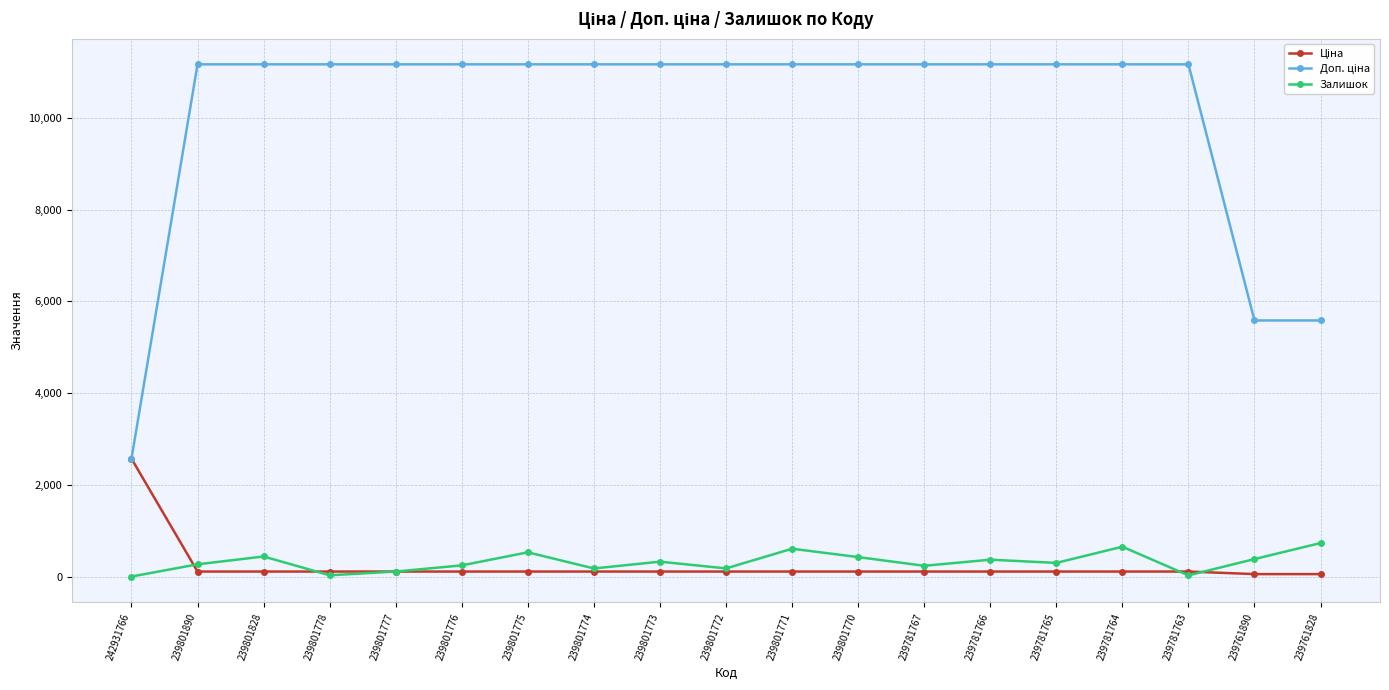

Is it true that Залишок equals 440.0 at 239801828?

True